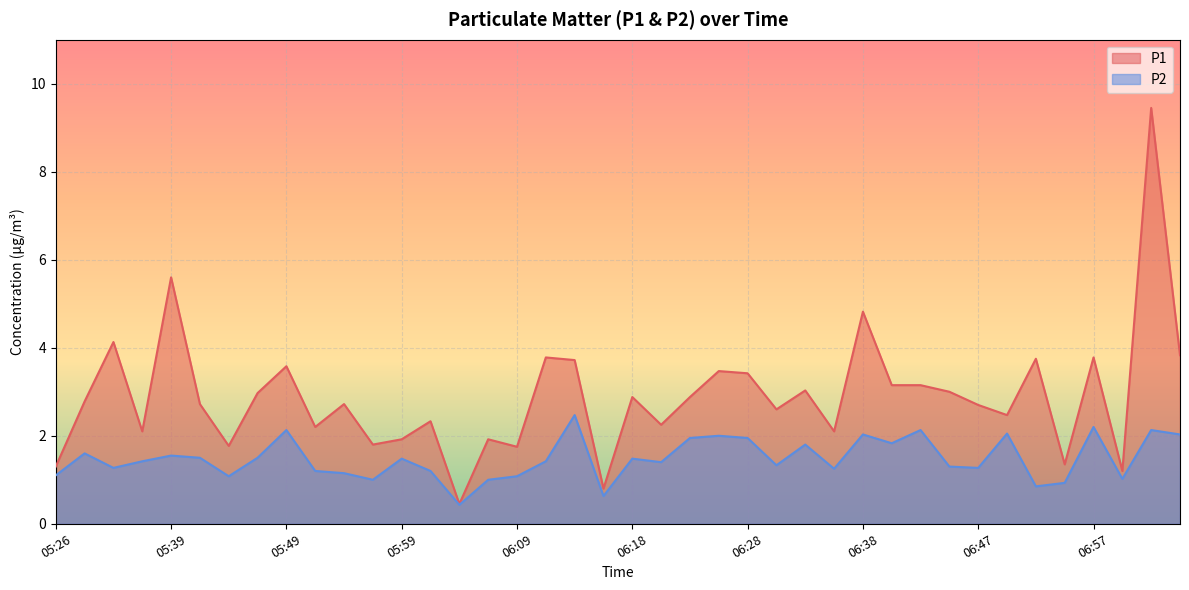

Is it true that P1 equals 5.6 at 05:39?

True